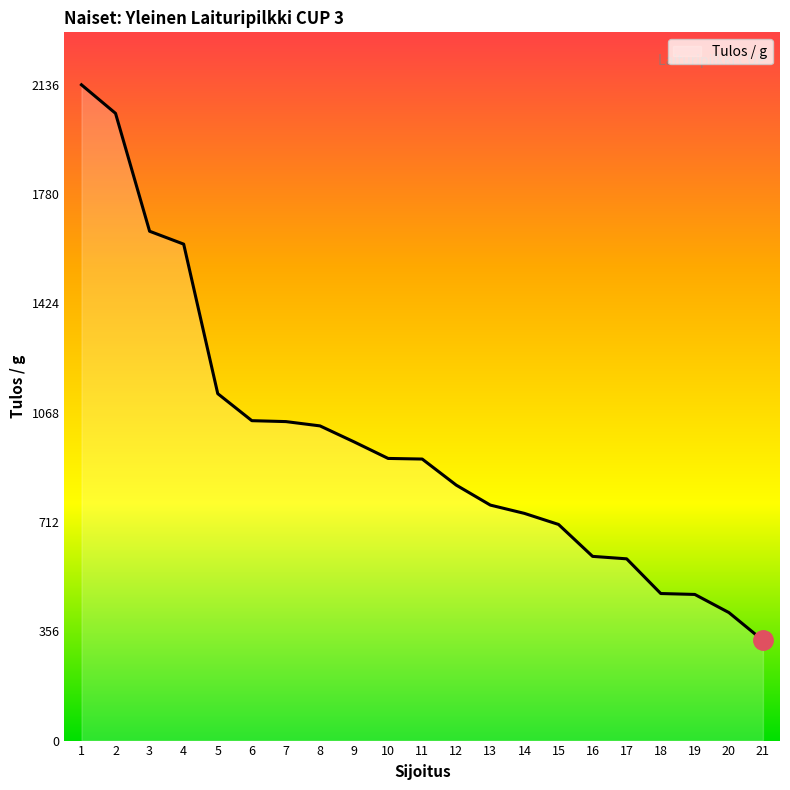

True or false: the data shows 1926 at 5.

False